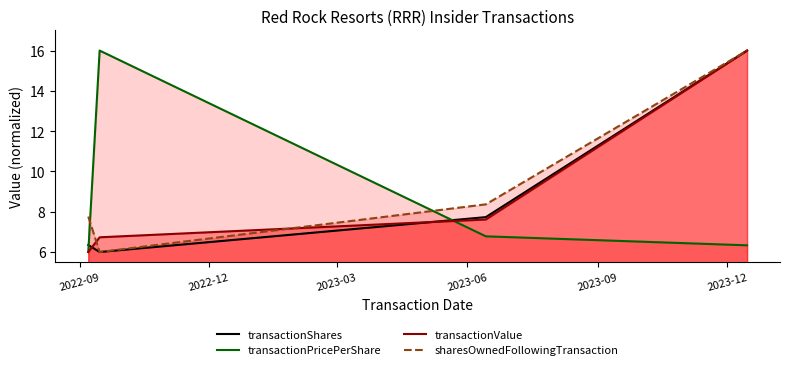

What are all the series names shown in the legend?

transactionShares, transactionPricePerShare, transactionValue, sharesOwnedFollowingTransaction